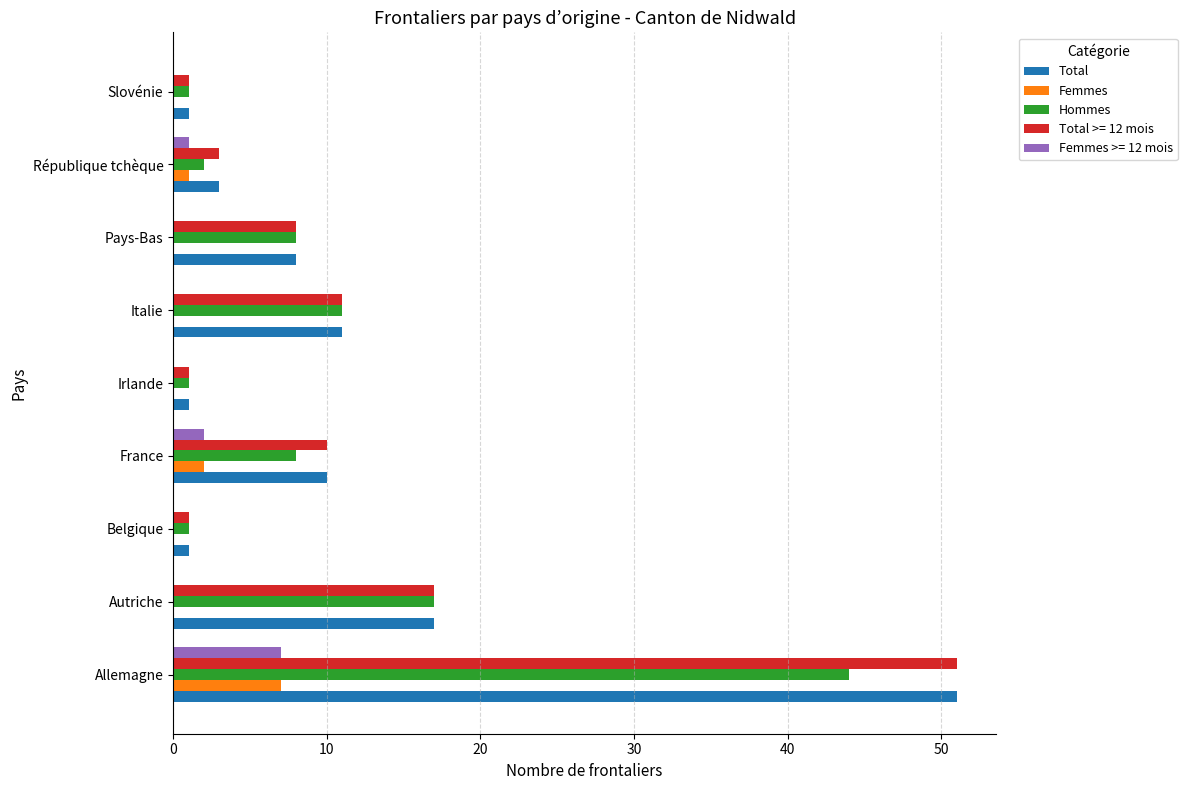

What is the sum of all Total values?

103